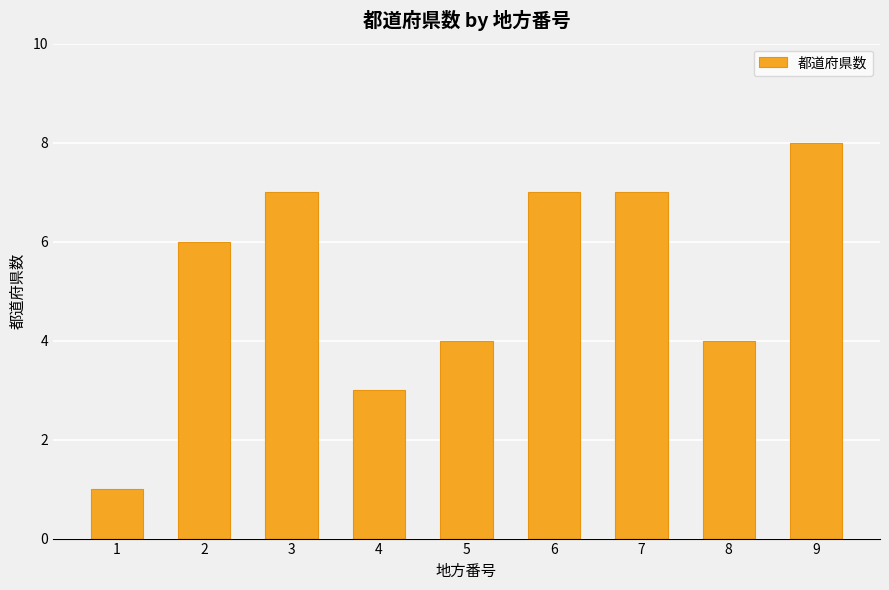

Is it true that the value at 4 is 3?

True